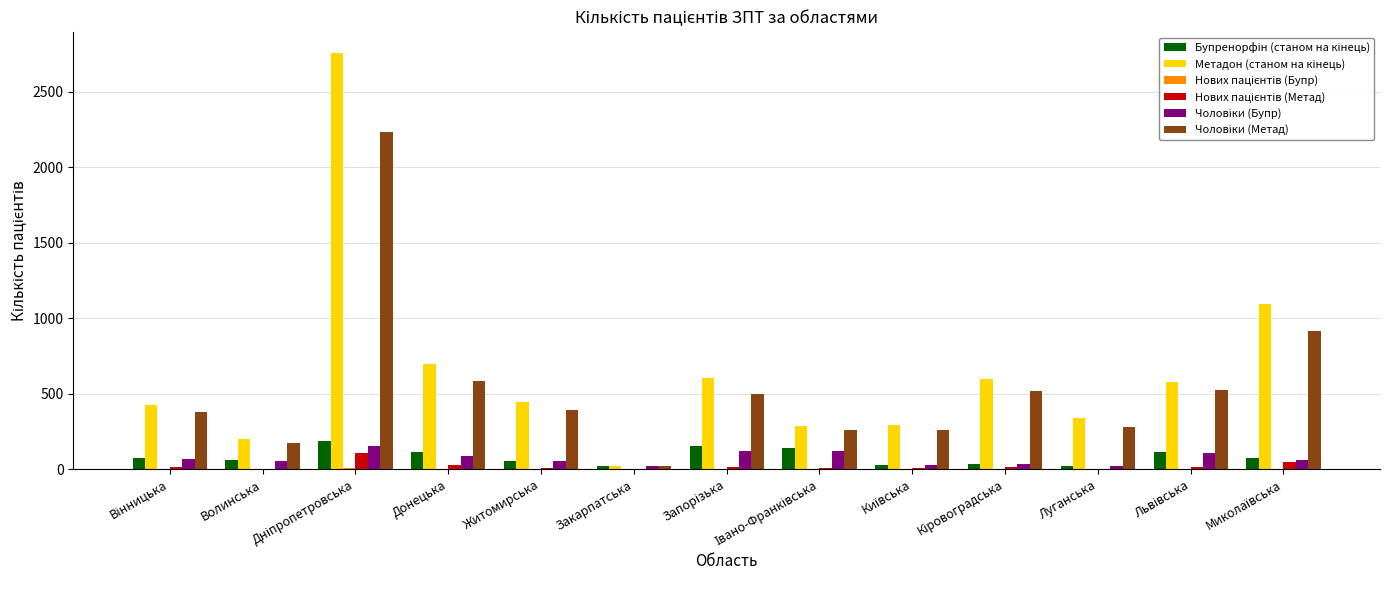

How many data points does each series have?

13